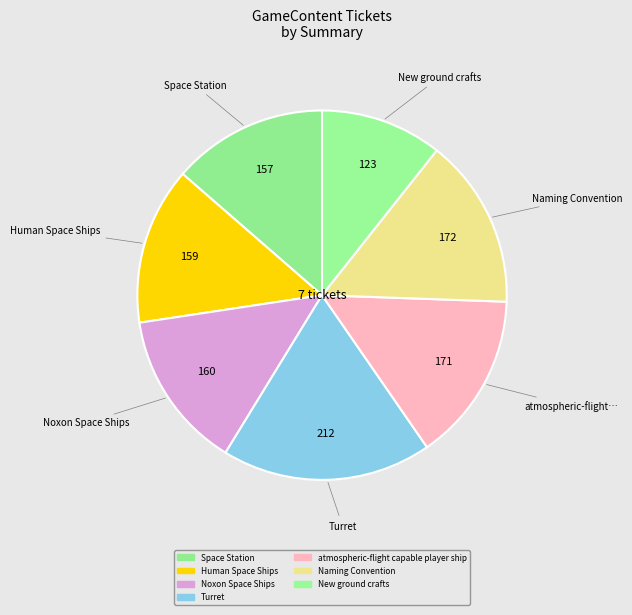

How many segments does this pie chart have?

7